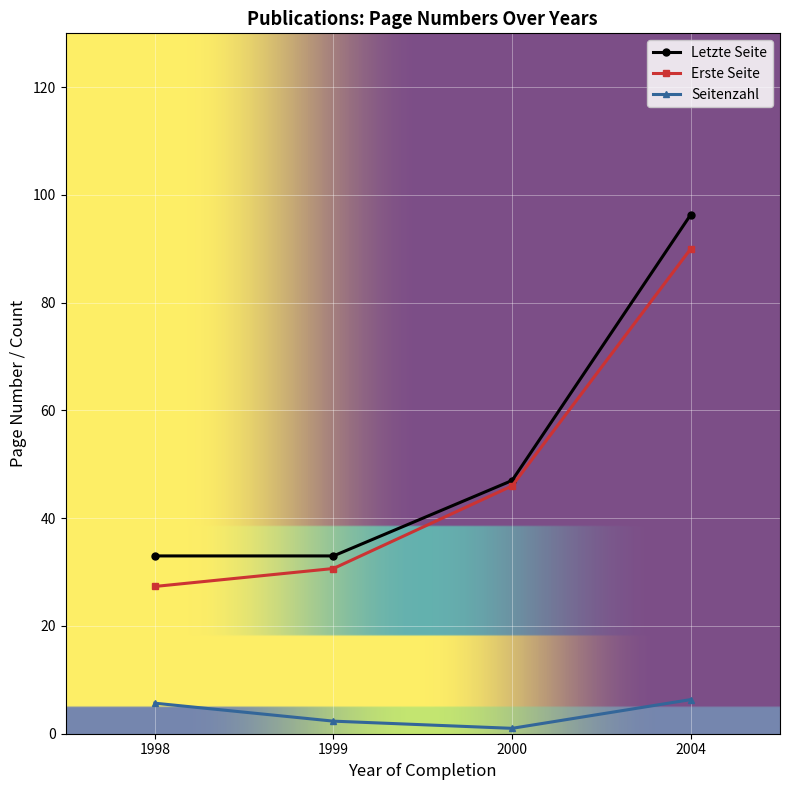

What is the value of the Letzte Seite point at the 2nd from the left?

33.0